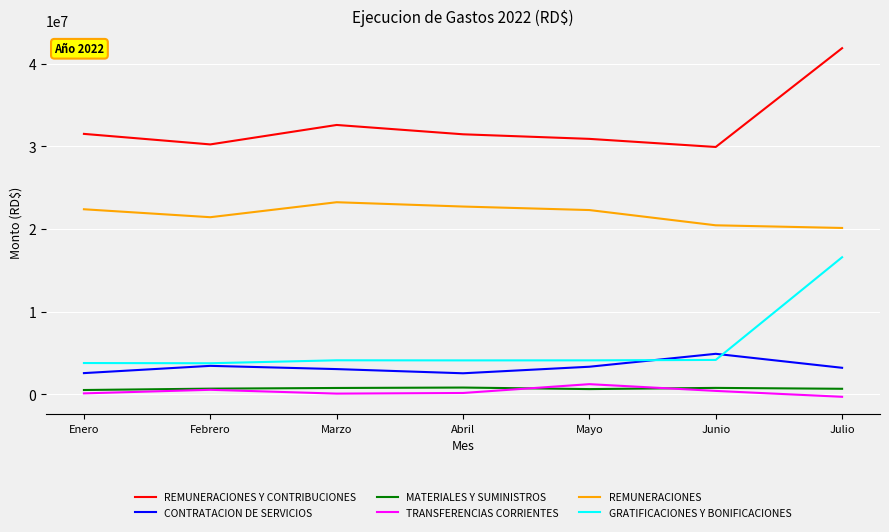

Is it true that REMUNERACIONES equals 14615082.6 at Abril?

False